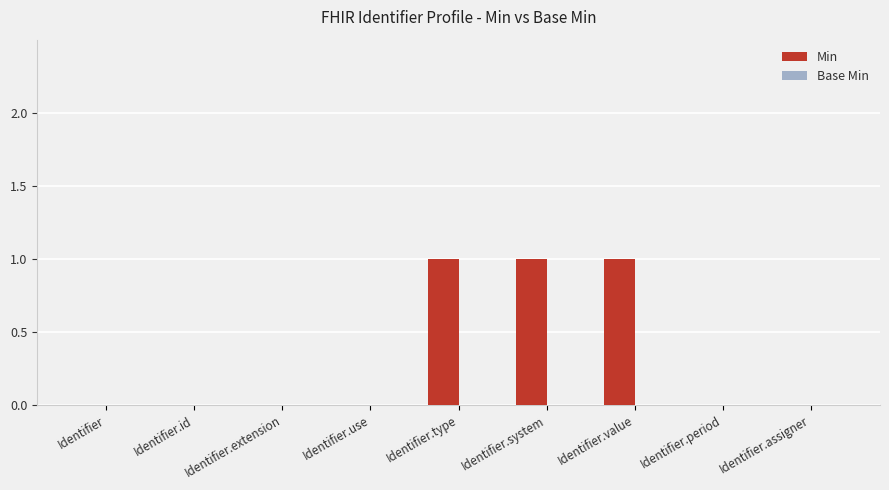

Is it true that the value at Identifier.extension is 0?

True